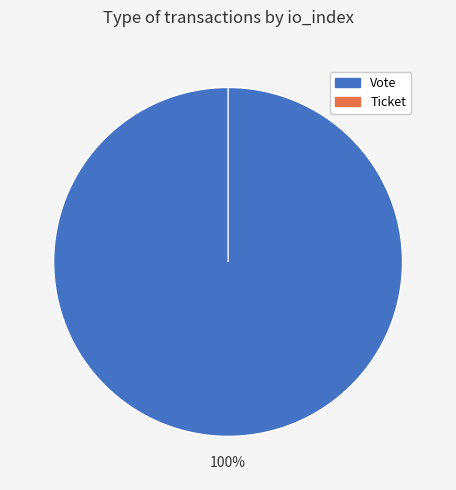

What is the change in value from Vote to Ticket?

-1